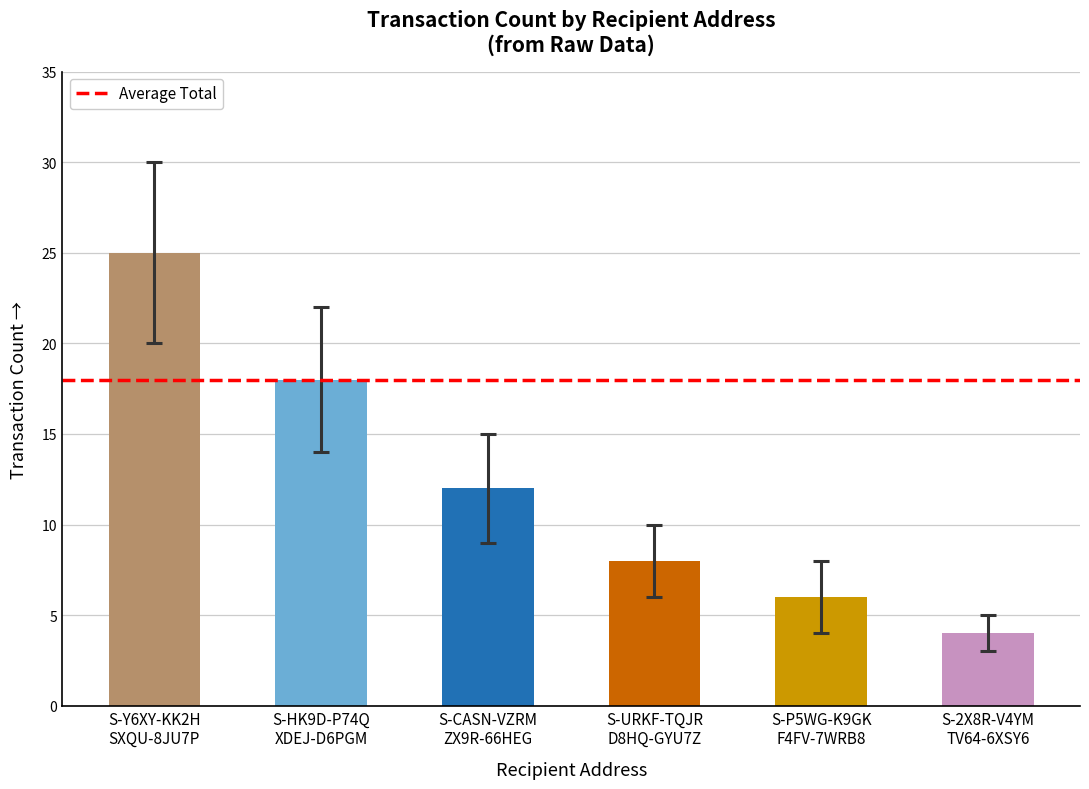

What is the difference between the maximum and second lowest values?

19